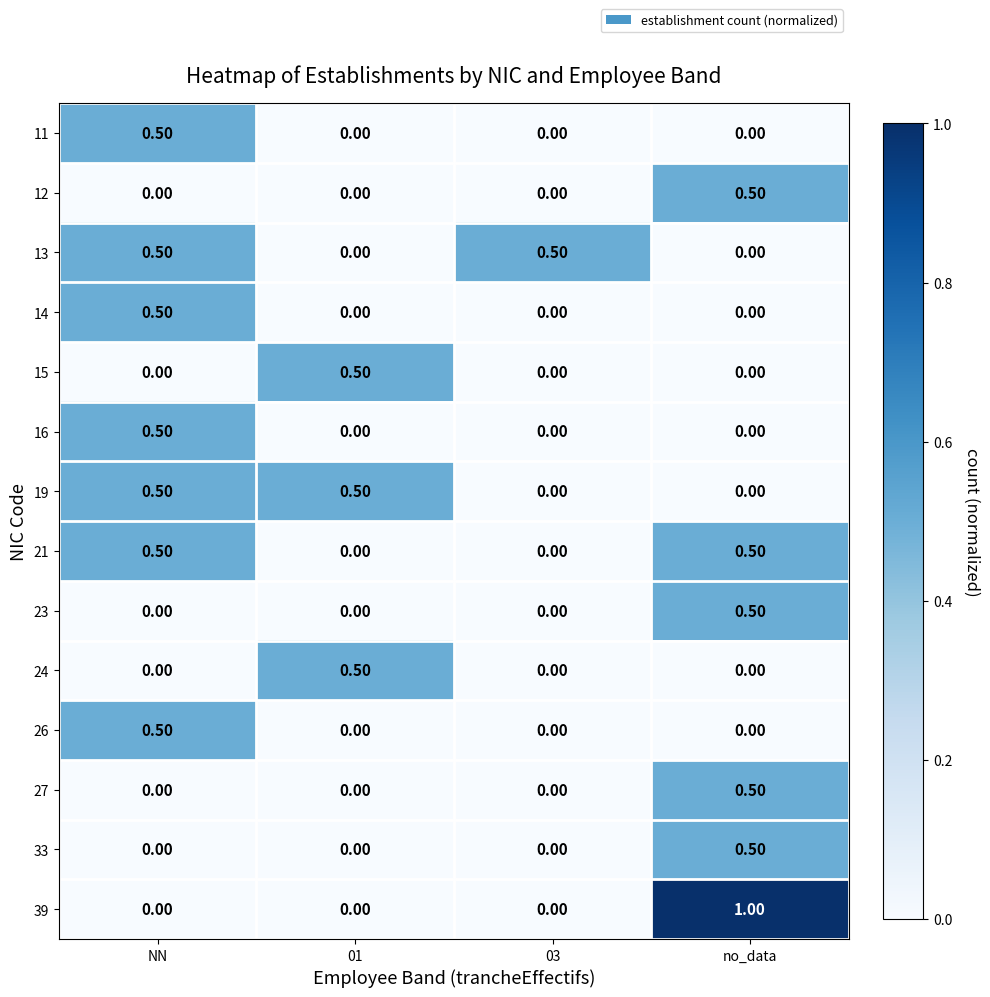

Which label corresponds to the largest value in the chart?

no_data